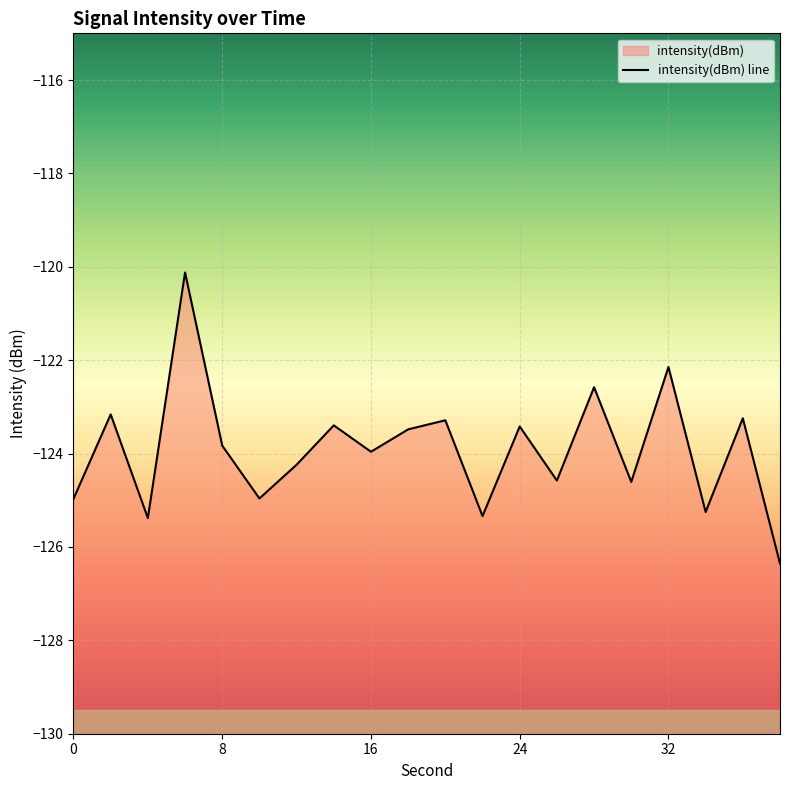

The chart shows a value of -123.4 at 14. True or false?

True